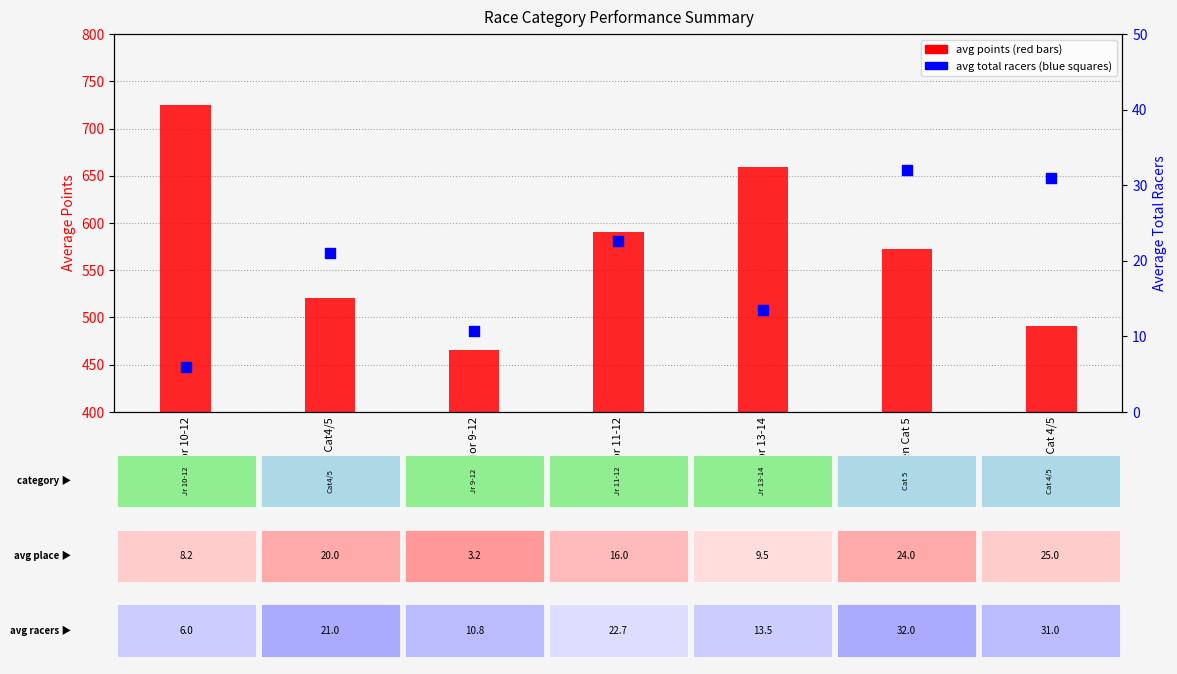

Which series has the widest spread of Y values?

avg points